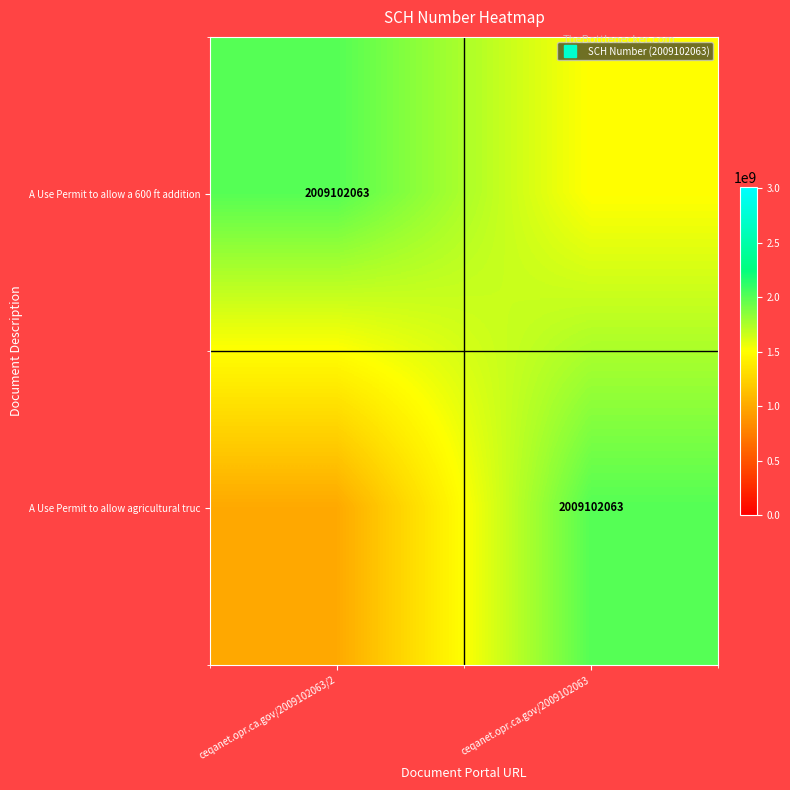

Is it true that A Use Permit to allow a 600 ft addition equals 622172967 at ceqanet.opr.ca.gov/2009102063/2?

False